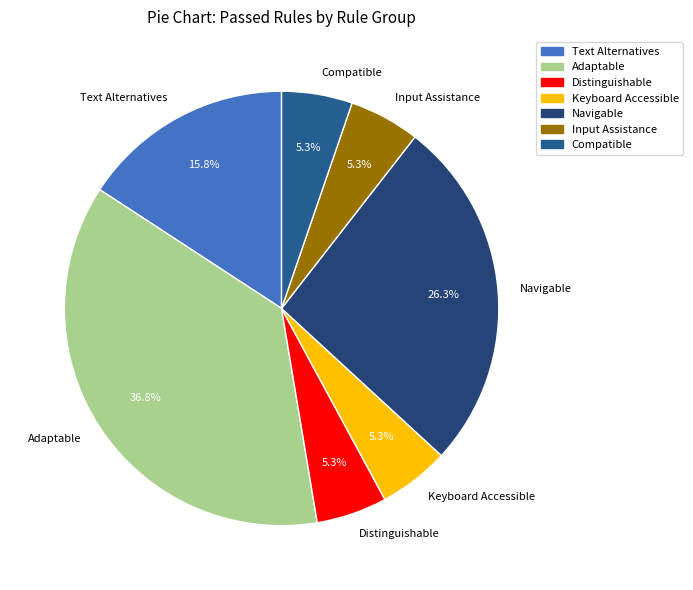

What is the ratio of the value at Input Assistance to the value at Distinguishable?

1.0